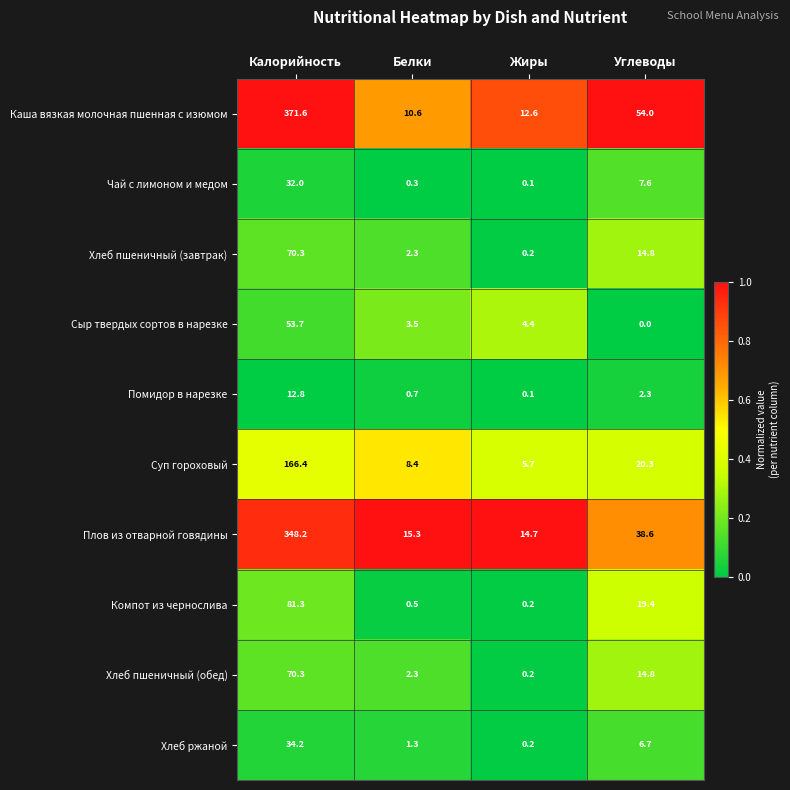

Rank the categories by Плов из отварной говядины value from lowest to highest.

Жиры, Белки, Углеводы, Калорийность